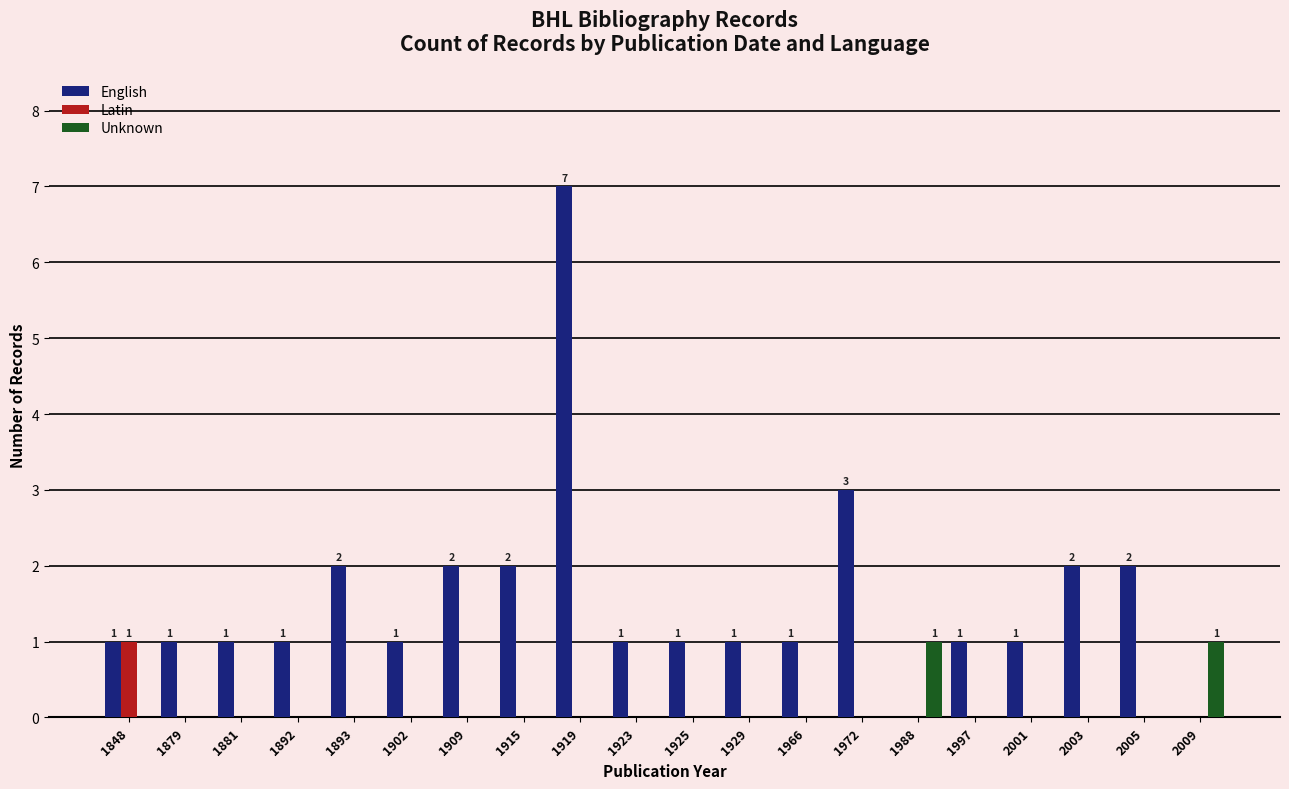

Reading left to right, what are all the values shown in this chart?

English: 1848=1	1879=1	1881=1	1892=1	1893=2	1902=1	1909=2	1915=2	1919=7	1923=1	1925=1	1929=1	1966=1	1972=3	1988=0	1997=1	2001=1	2003=2	2005=2	2009=0
Latin: 1848=1	1879=0	1881=0	1892=0	1893=0	1902=0	1909=0	1915=0	1919=0	1923=0	1925=0	1929=0	1966=0	1972=0	1988=0	1997=0	2001=0	2003=0	2005=0	2009=0
Unknown: 1848=0	1879=0	1881=0	1892=0	1893=0	1902=0	1909=0	1915=0	1919=0	1923=0	1925=0	1929=0	1966=0	1972=0	1988=1	1997=0	2001=0	2003=0	2005=0	2009=1